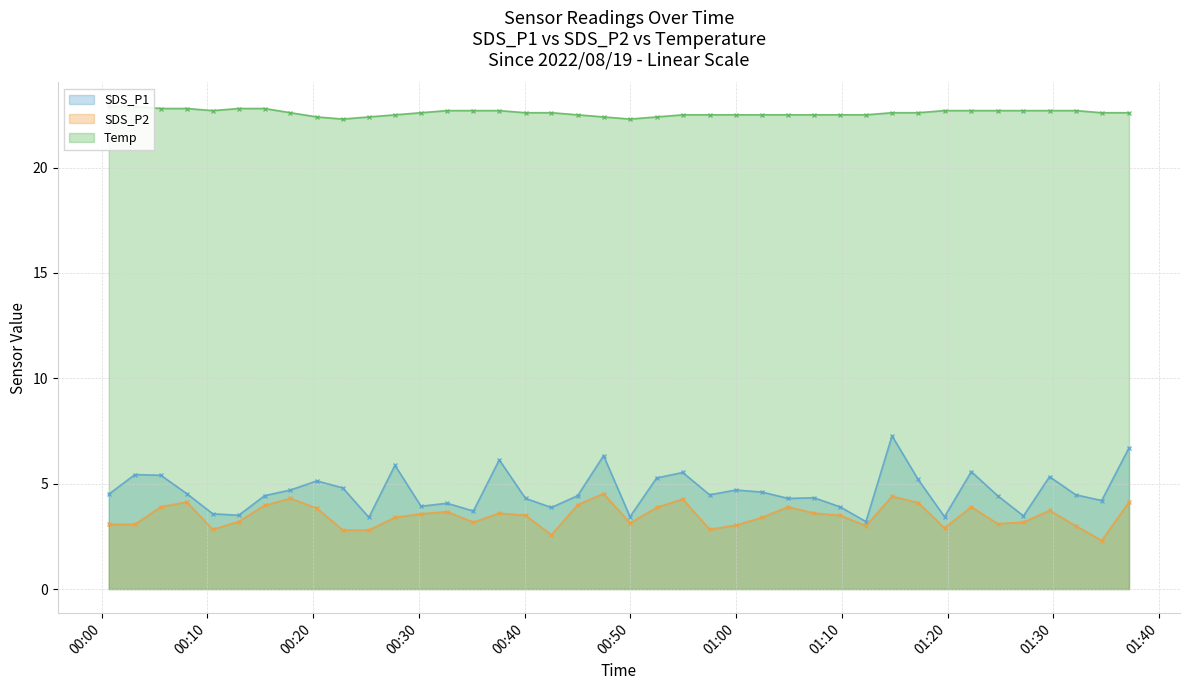

What is the difference between the second highest and second lowest values in the SDS_P2 series?

1.8